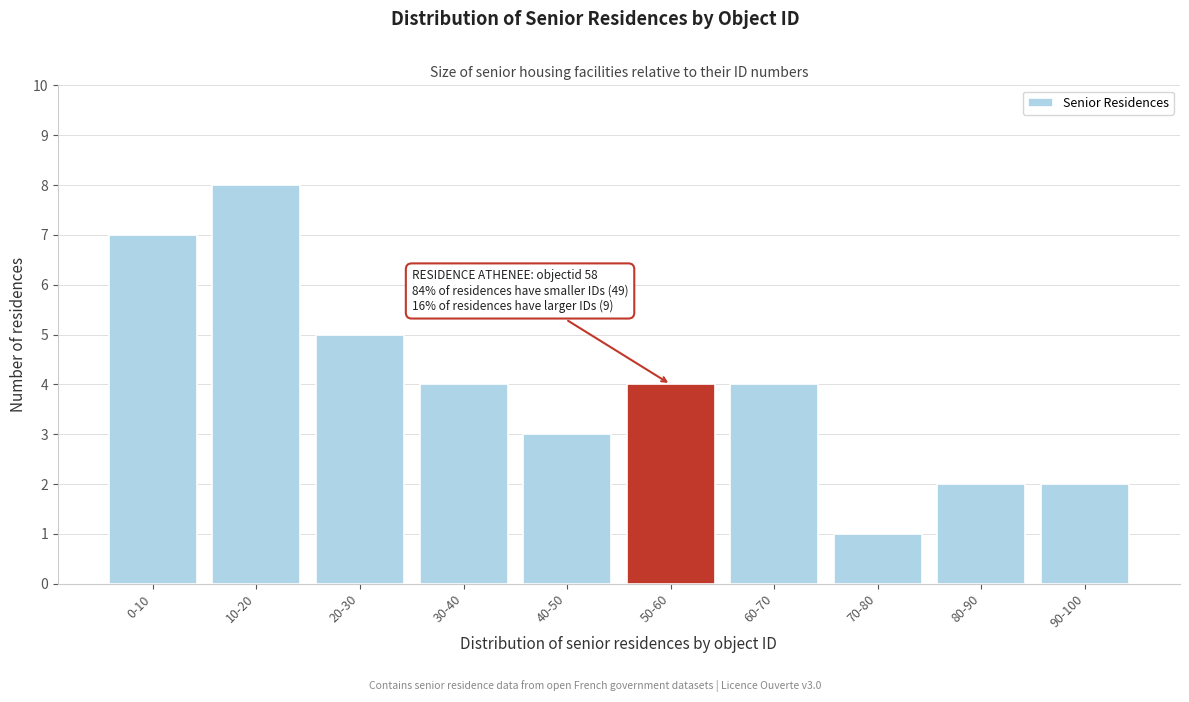

Reading left to right, list all the values displayed in this chart.

0-10=7	10-20=8	20-30=5	30-40=4	40-50=3	50-60=4	60-70=4	70-80=1	80-90=2	90-100=2